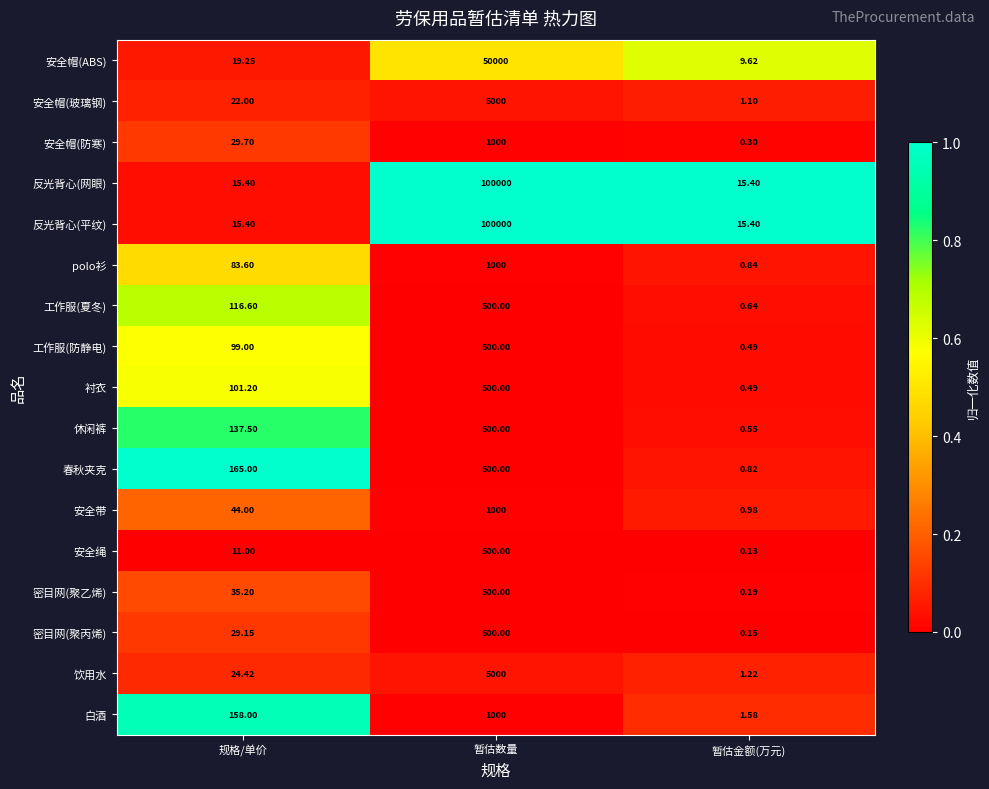

What is the spread (max minus min) of values at 规格/单价?

154.0